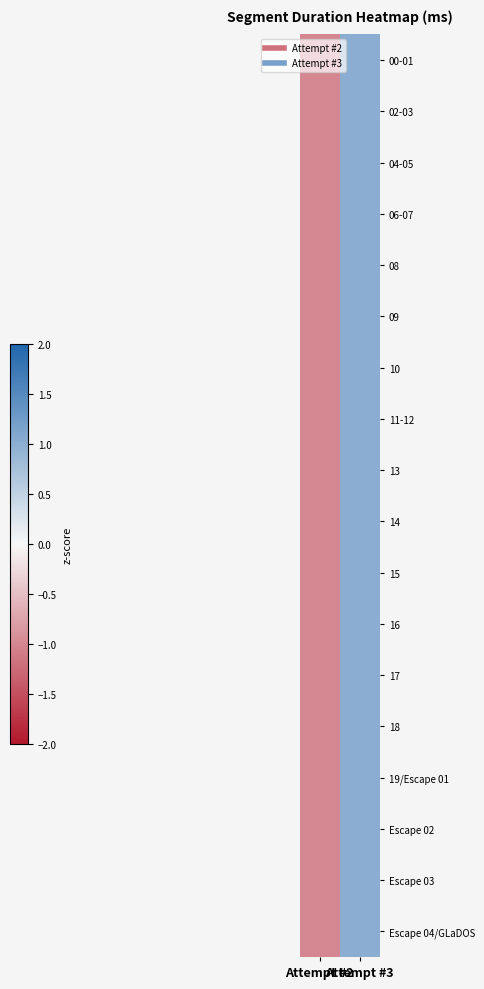

At how many categories does at least one series exceed 0?

1